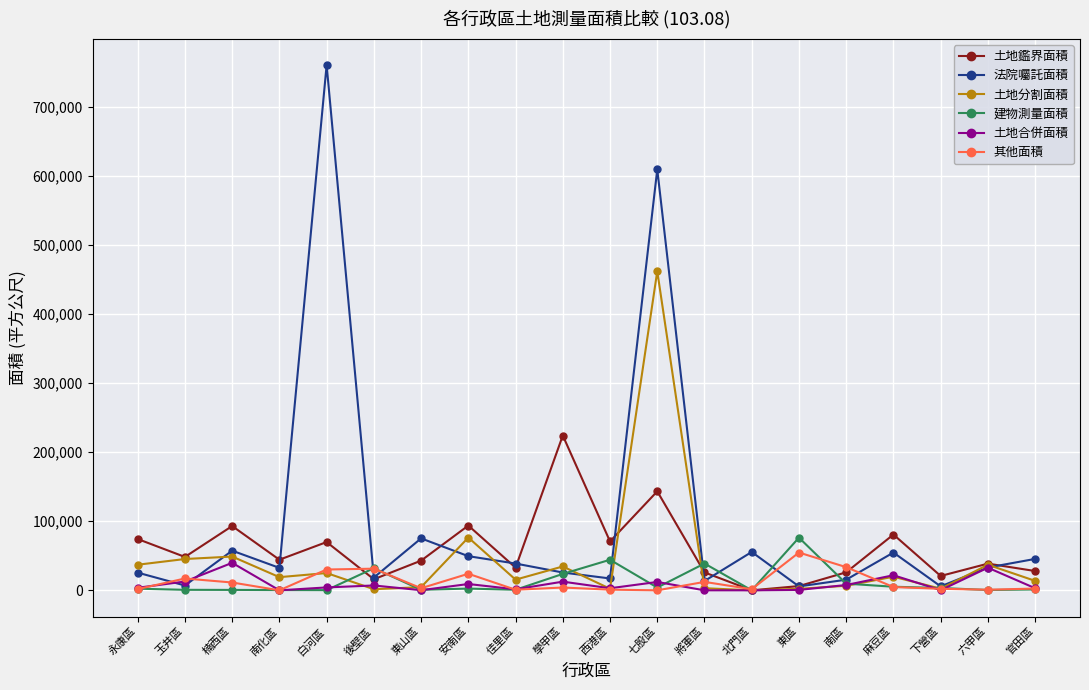

At which label does 土地合併面積 reach its peak?

楠西區